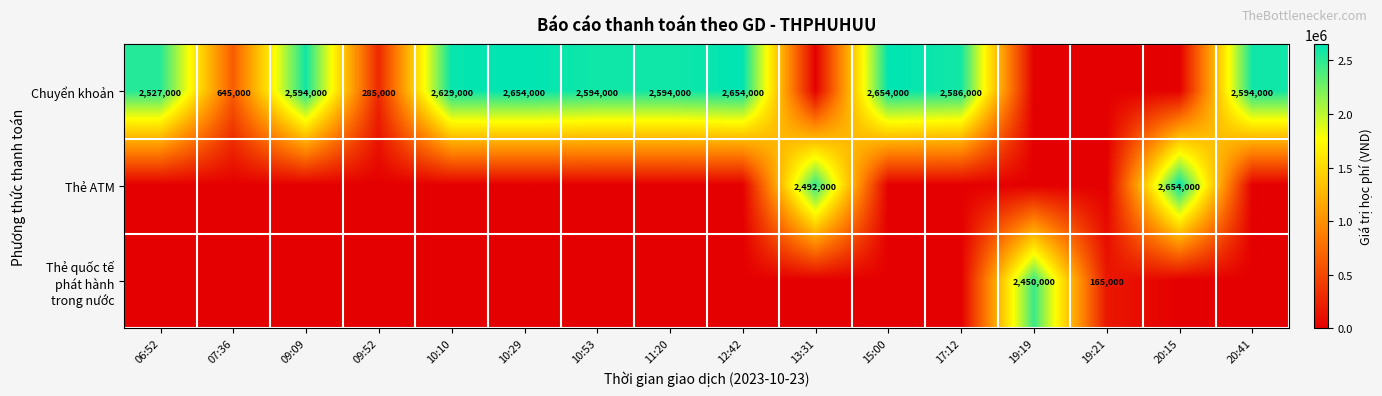

What is the spread (max minus min) of values at 19:21?

165000